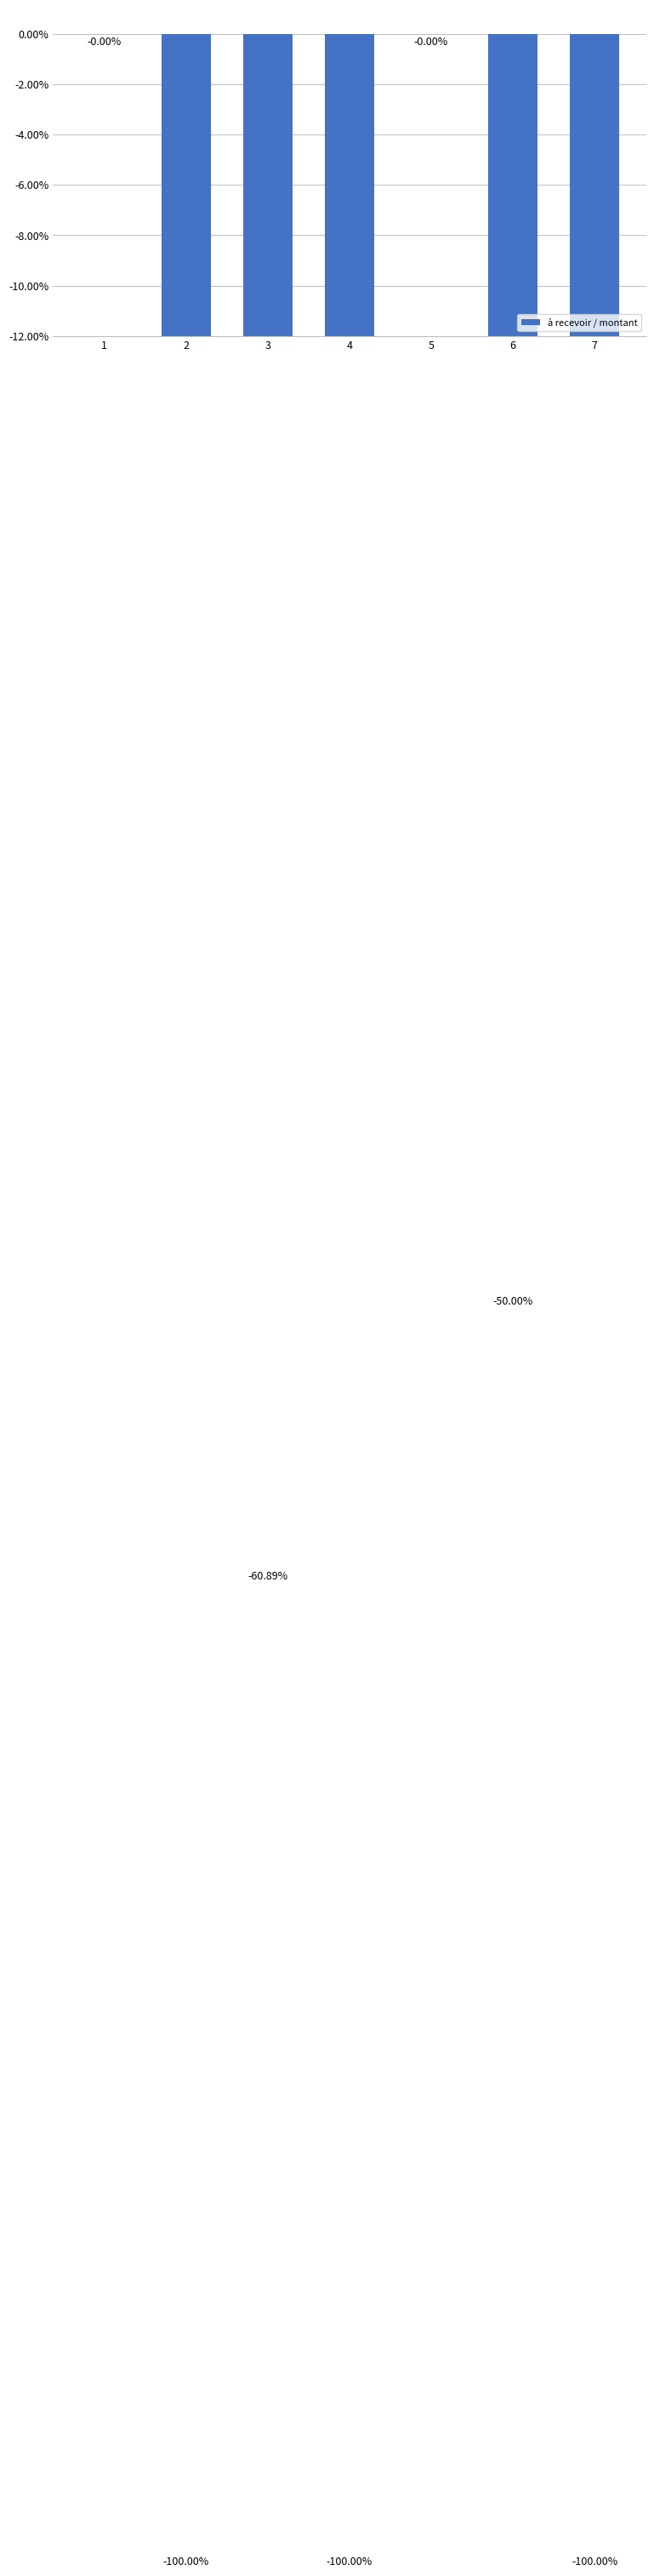

Does the chart contain any negative values?

Yes